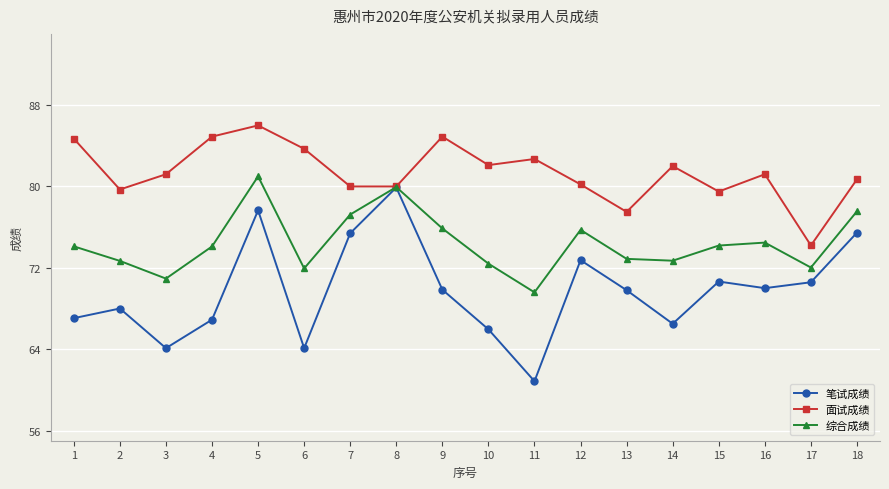

Which category has the lowest value in the 面试成绩 series?

17